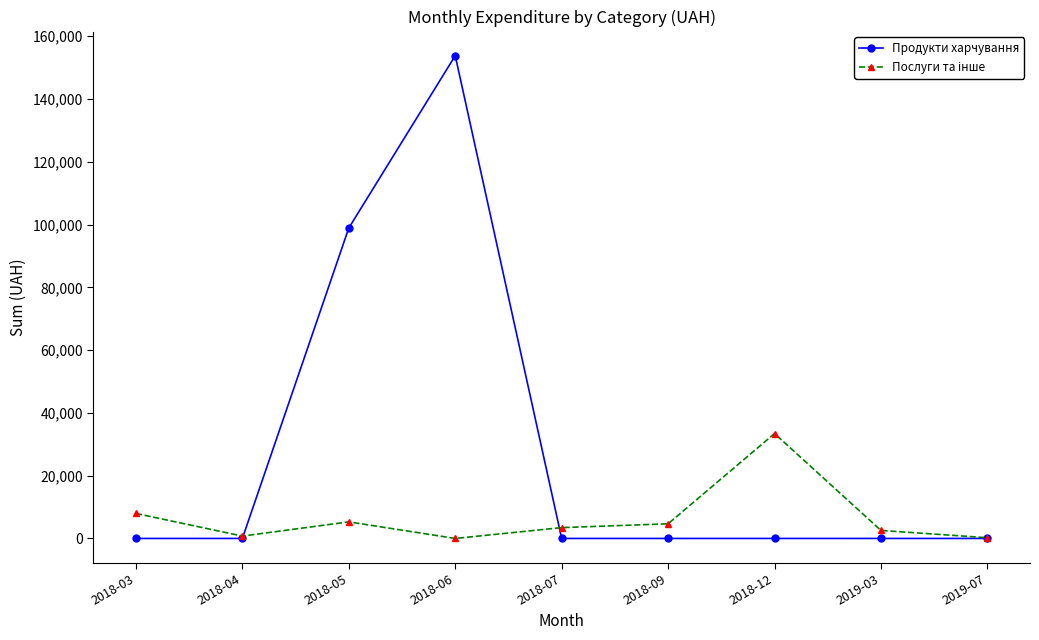

Does the chart display data point markers on the line(s)?

Yes